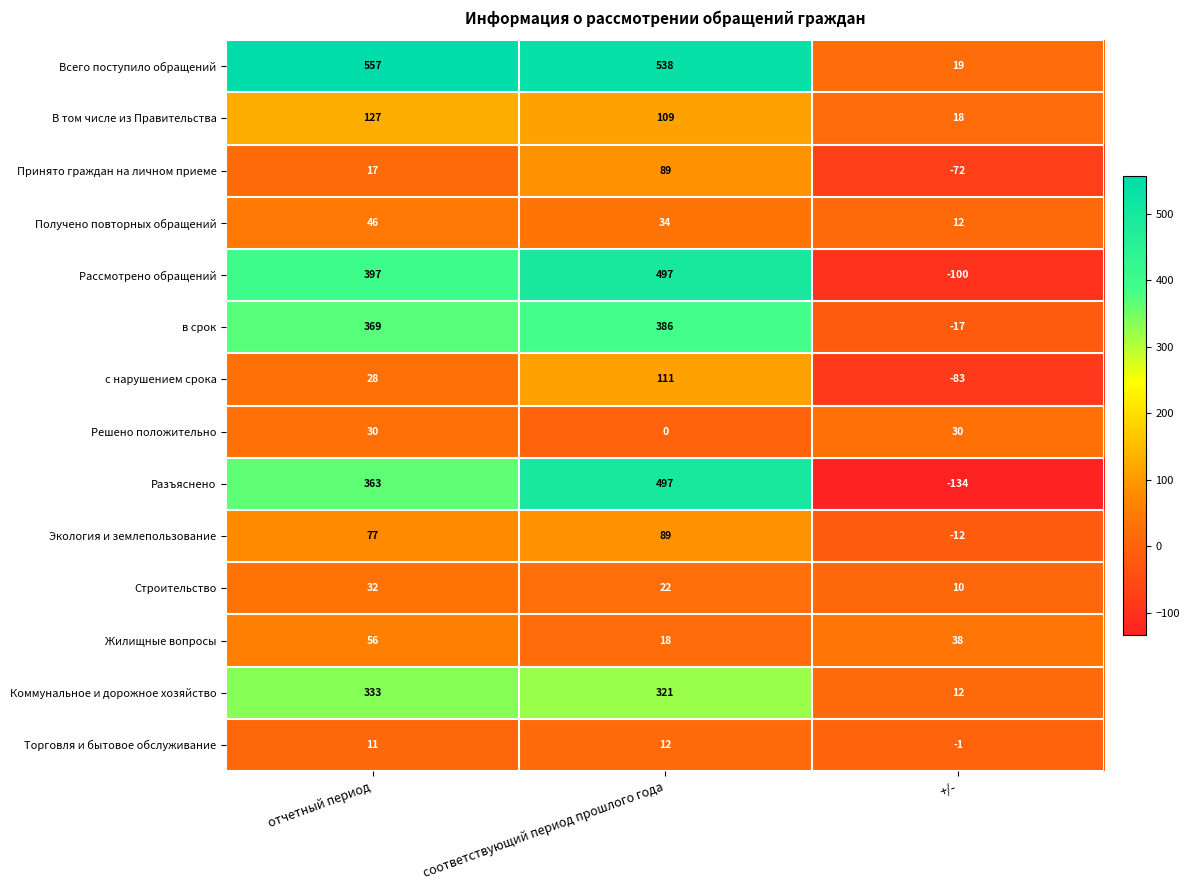

Which series has the largest range (max minus min)?

Разъяснено